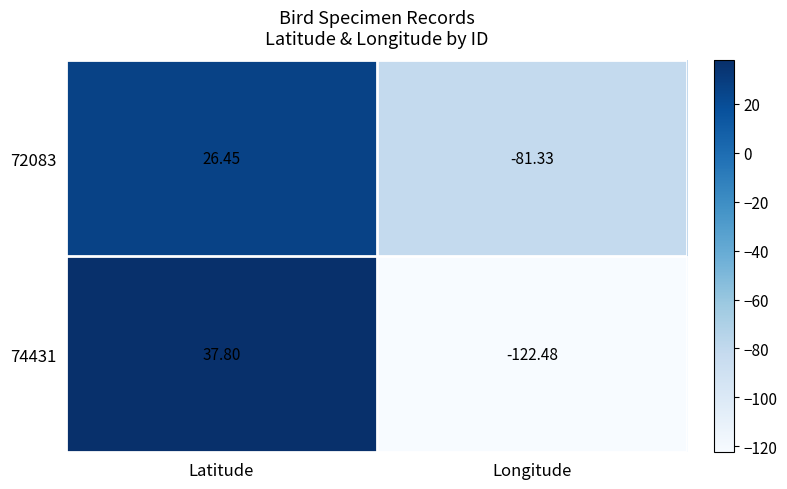

List the series in order of their peak value, highest first.

74431, 72083